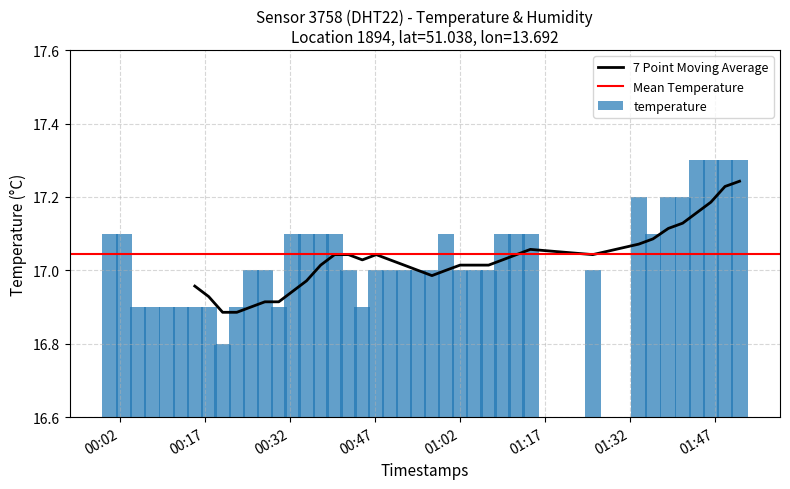

Reading left to right, extract all data points from this chart.

17.1	17.1	16.9	16.9	16.9	16.9	16.9	16.9	16.8	16.9	17.0	17.0	16.9	17.1	17.1	17.1	17.1	17.0	16.9	17.0	17.0	17.0	17.0	17.0	17.1	17.0	17.0	17.0	17.1	17.1	17.1	17.0	17.2	17.1	17.2	17.2	17.3	17.3	17.3	17.3